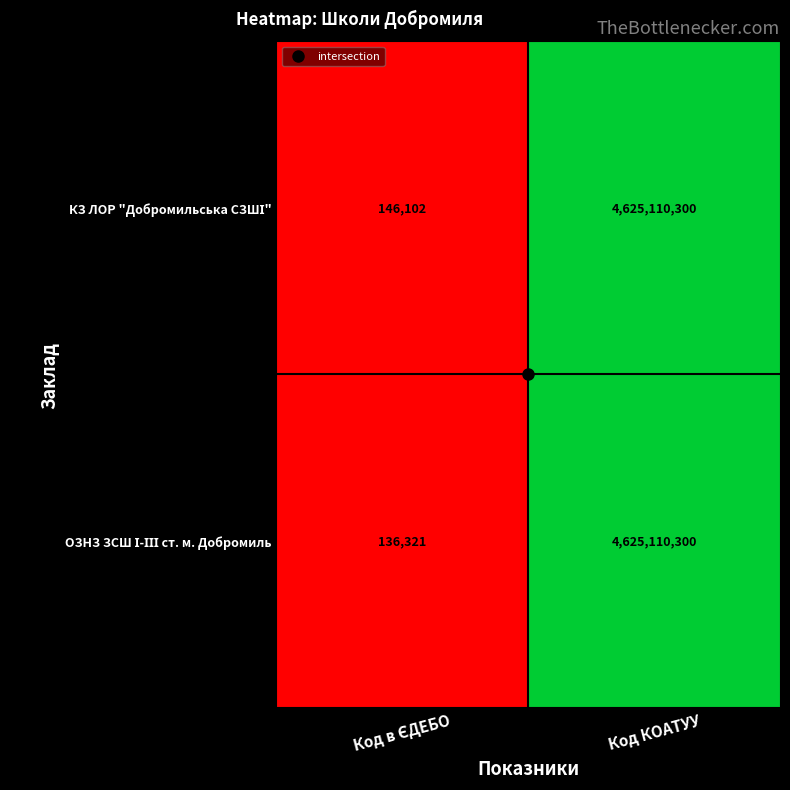

At which category is the sum across all series the highest?

Код КОАТУУ